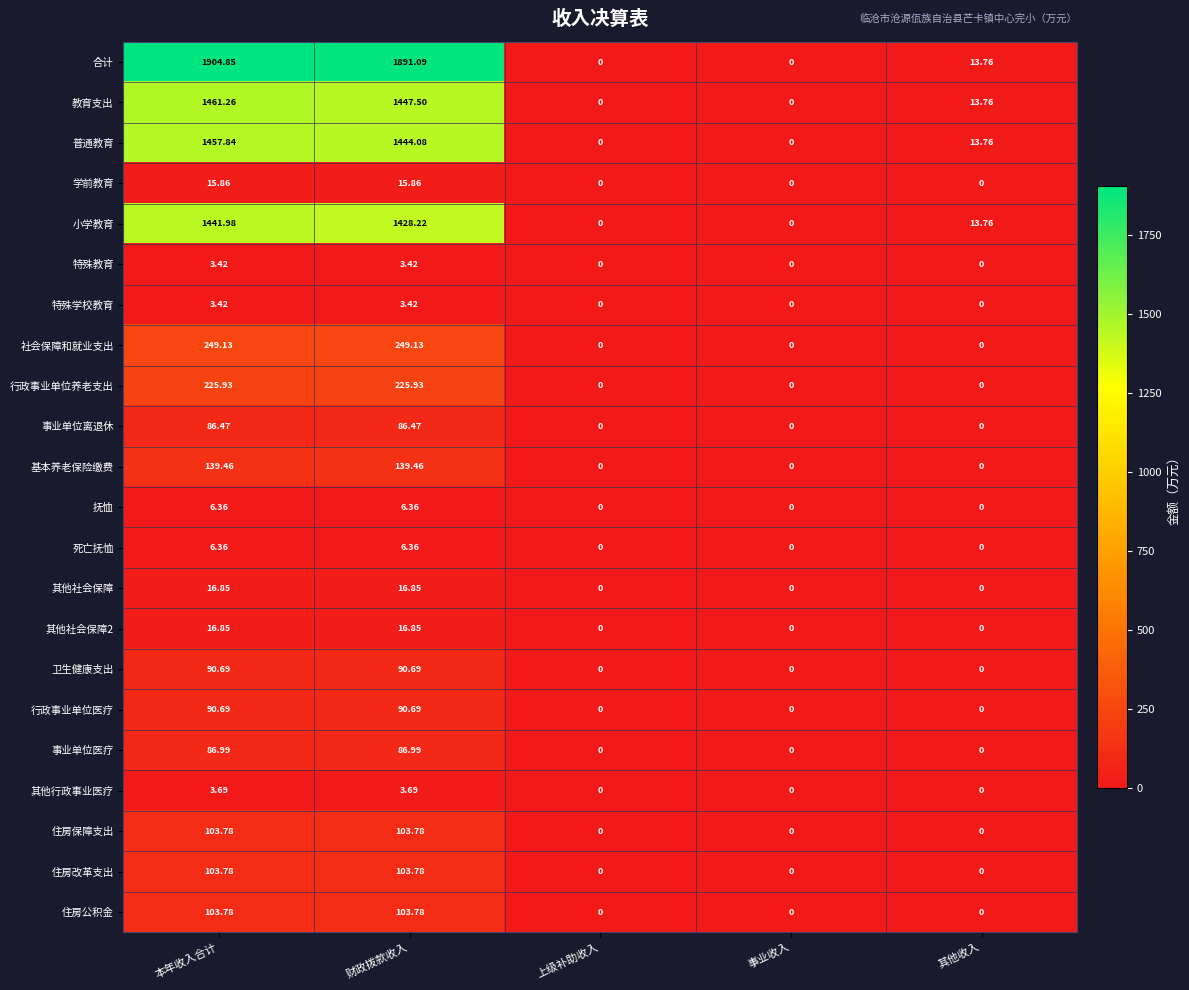

Which label corresponds to the largest value in the chart?

本年收入合计